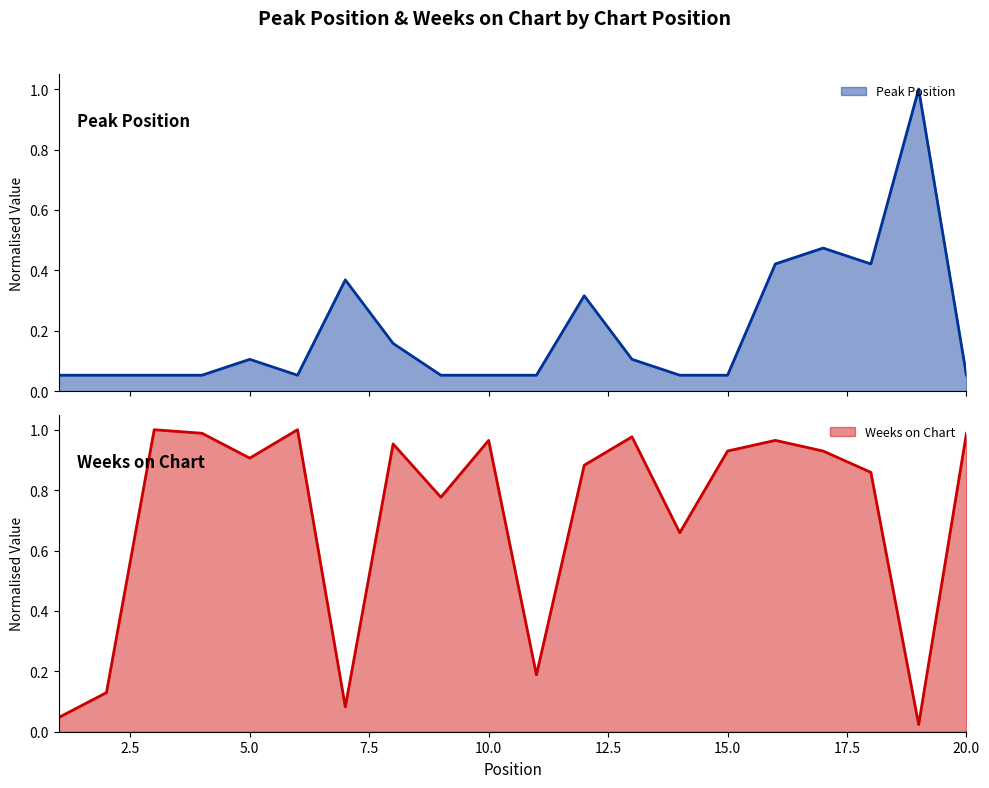

At which category does the chart reach its minimum across all series?

19